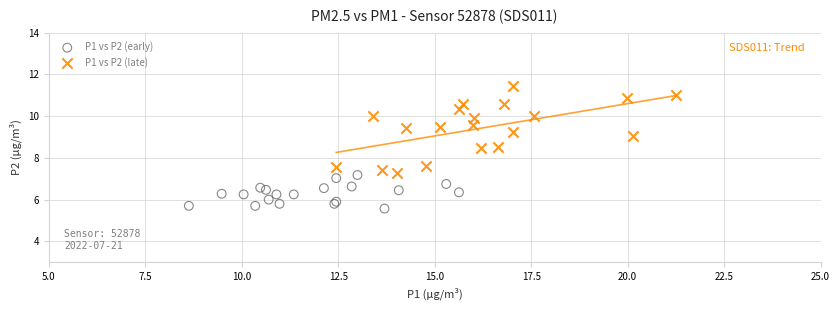

Which series reaches the maximum Y coordinate?

P1 vs P2 (late)